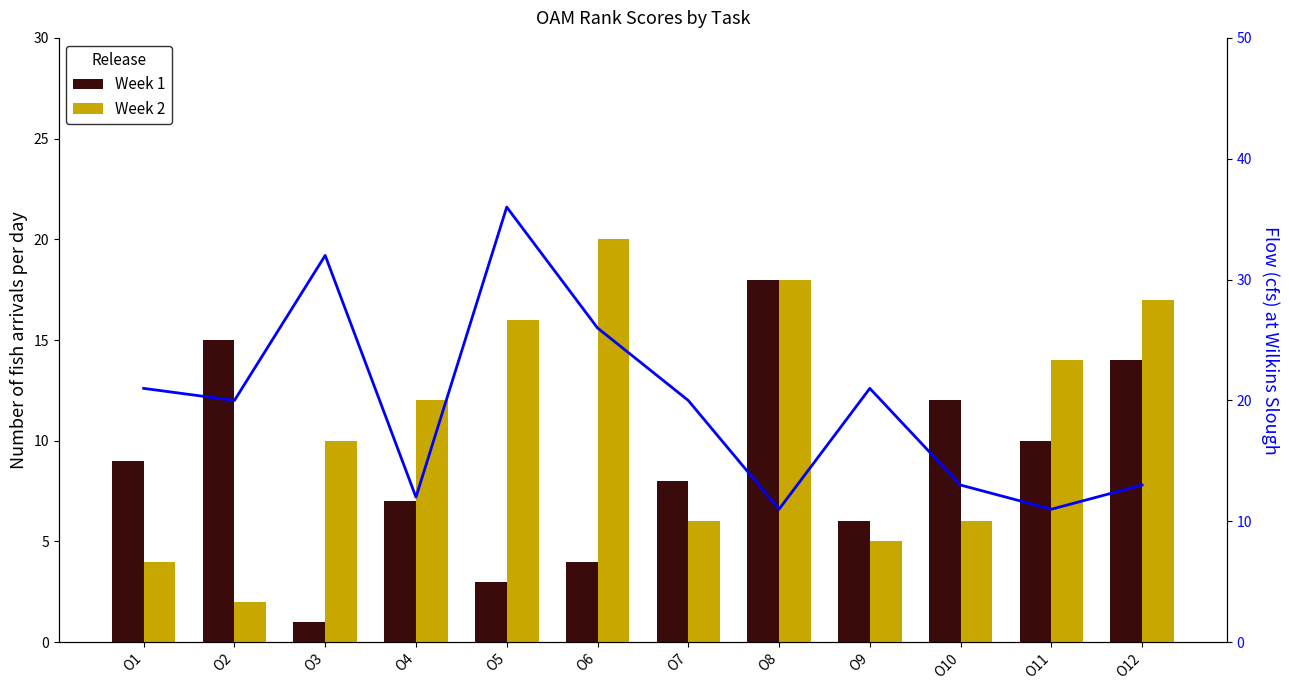

How many categories are shown in the chart?

12